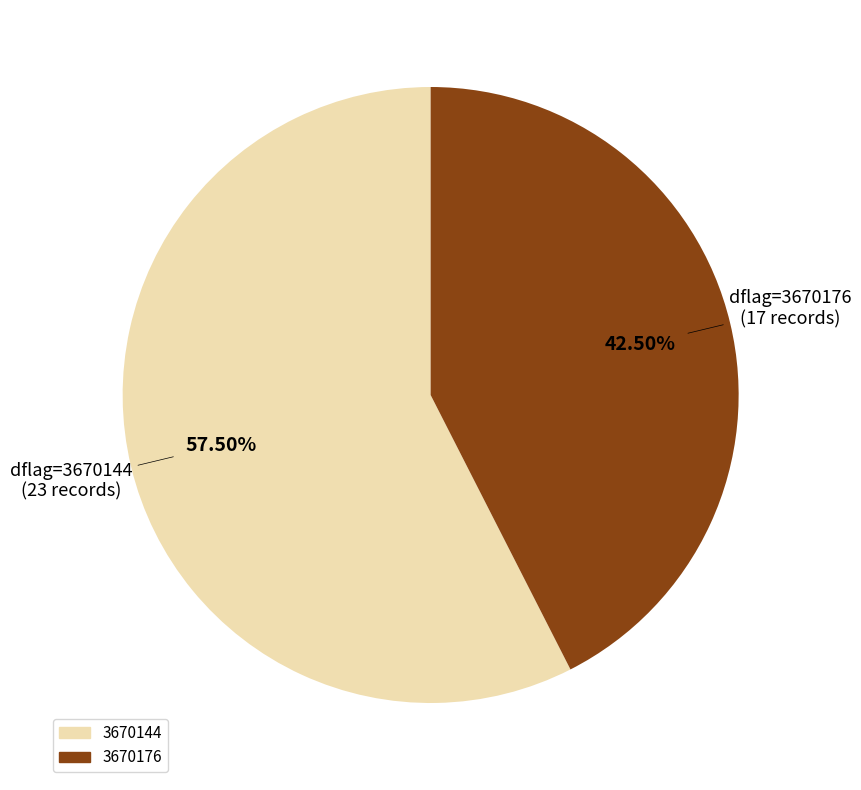

Count the number of slices in the pie.

2